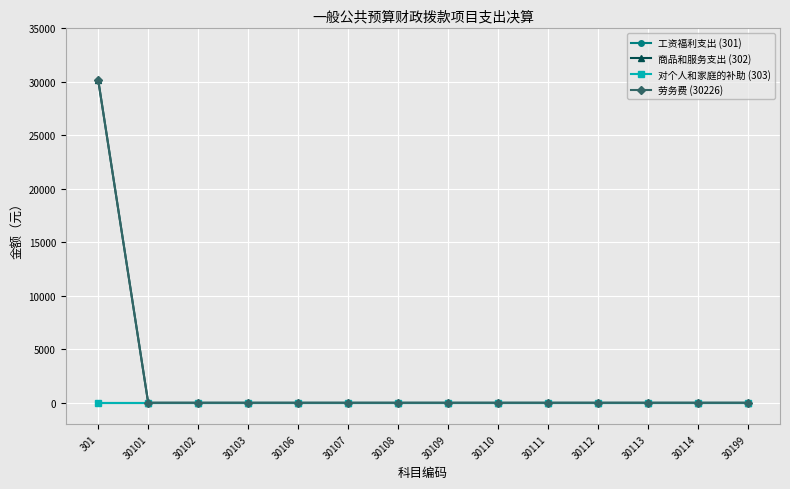

True or false: 对个人和家庭的补助 (303) and 商品和服务支出 (302) cross at least once.

False